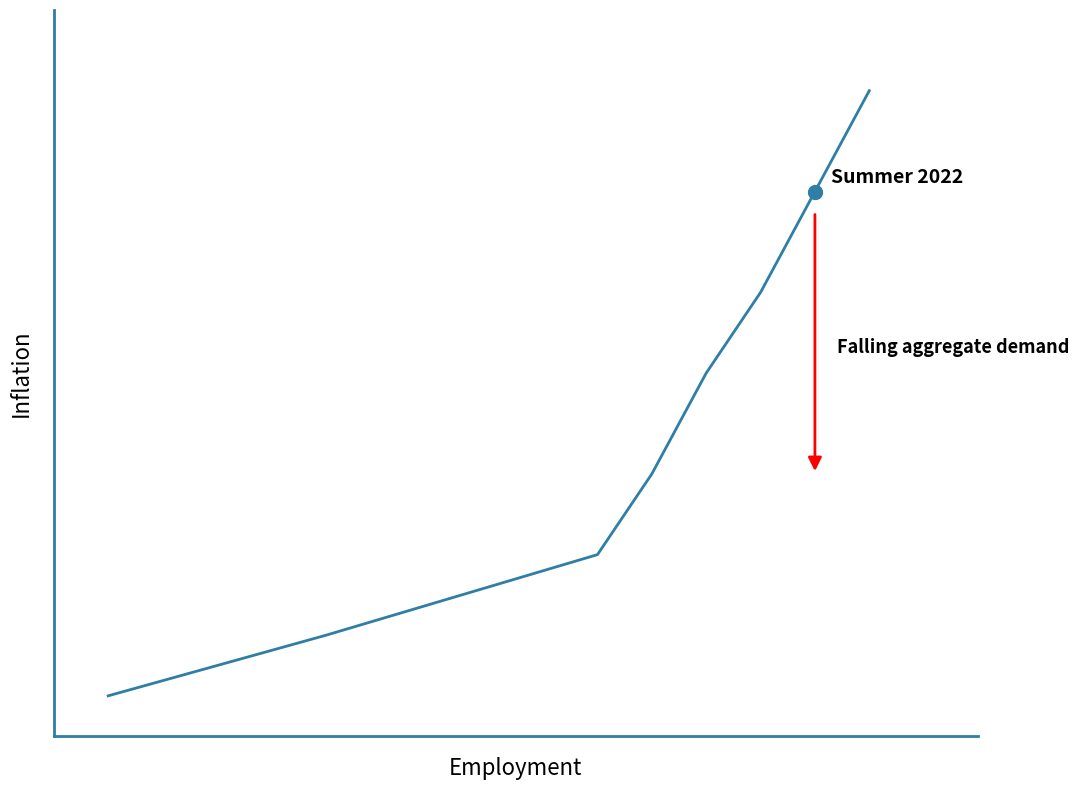

True or false: the data has more than 2 interior local peaks.

False